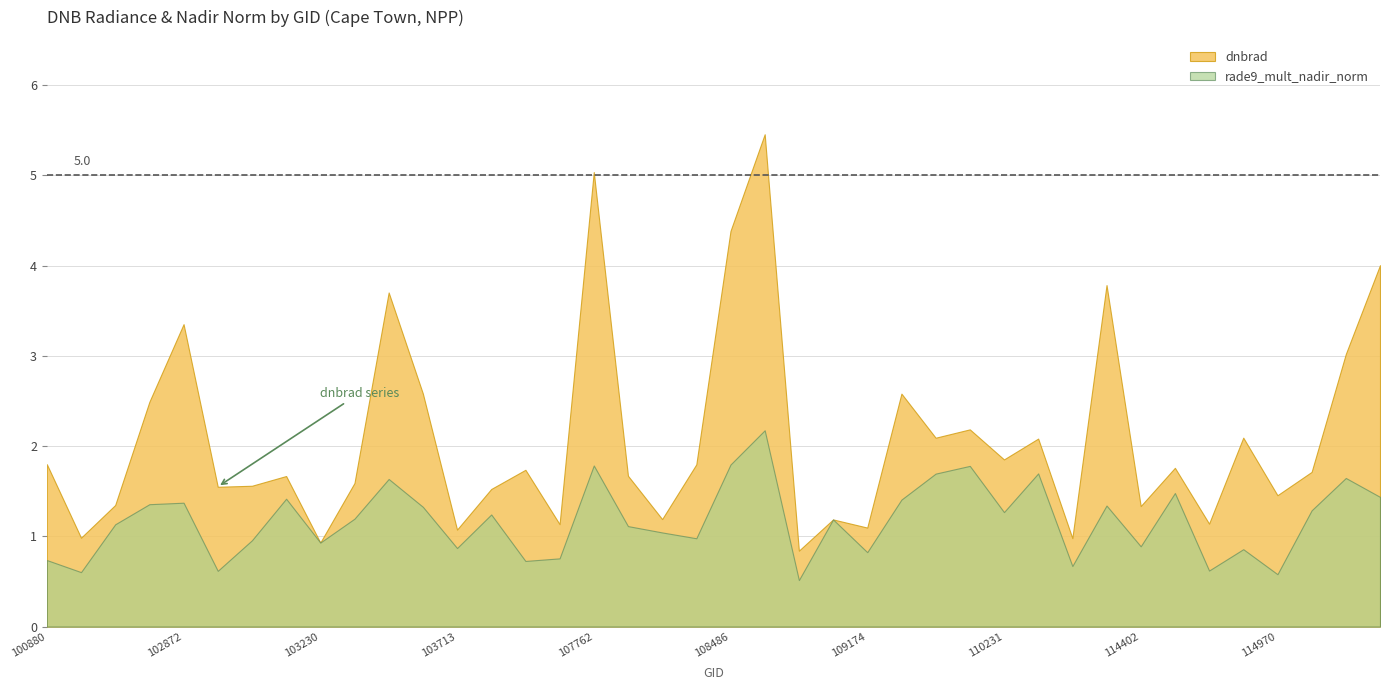

Reading left to right, list all the values displayed in this chart.

dnbrad: 1.8	1.0	1.3	2.5	3.4	1.5	1.6	1.7	0.9	1.6	3.7	2.6	1.1	1.5	1.7	1.1	5.0	1.7	1.2	1.8	4.4	5.5	0.8	1.2	1.1	2.6	2.1	2.2	1.9	2.1	1.0	3.8	1.3	1.8	1.1	2.1	1.5	1.7	3.0	4.0
rade9_mult_nadir_norm: 0.7	0.6	1.1	1.4	1.4	0.6	1.0	1.4	0.9	1.2	1.6	1.3	0.9	1.2	0.7	0.8	1.8	1.1	1.0	1.0	1.8	2.2	0.5	1.2	0.8	1.4	1.7	1.8	1.3	1.7	0.7	1.3	0.9	1.5	0.6	0.9	0.6	1.3	1.6	1.4